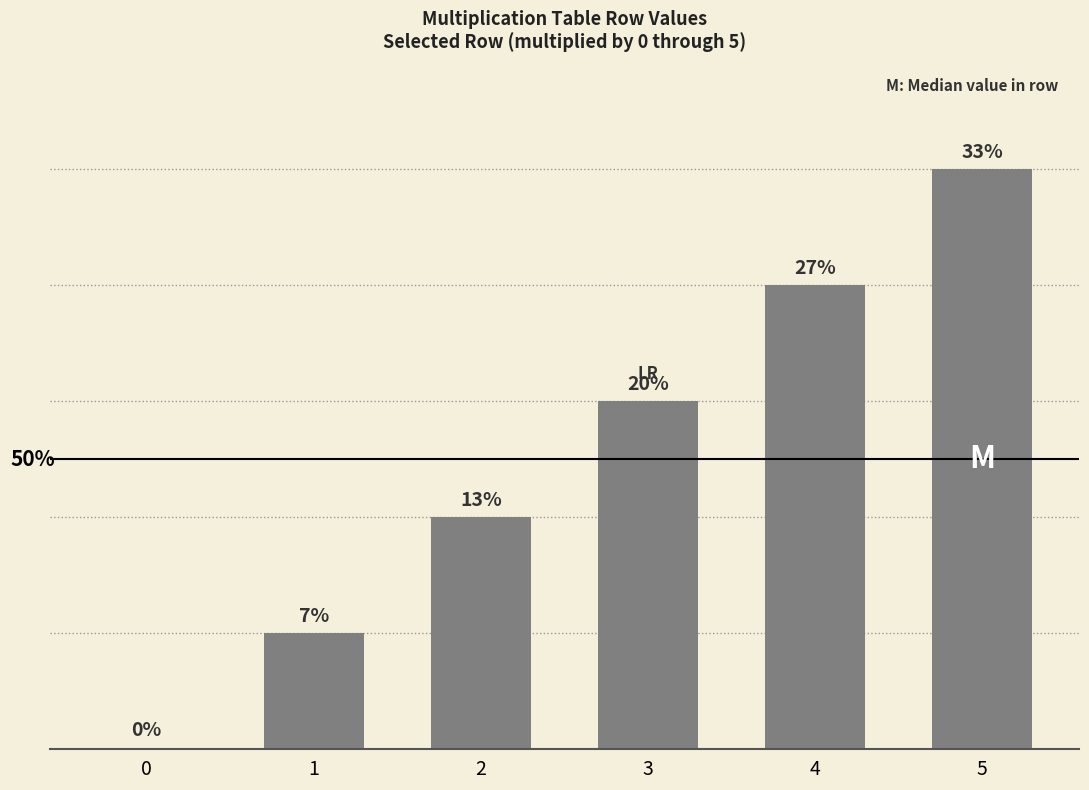

List the labels in order of value, largest first.

5, 4, 3, 2, 1, 0